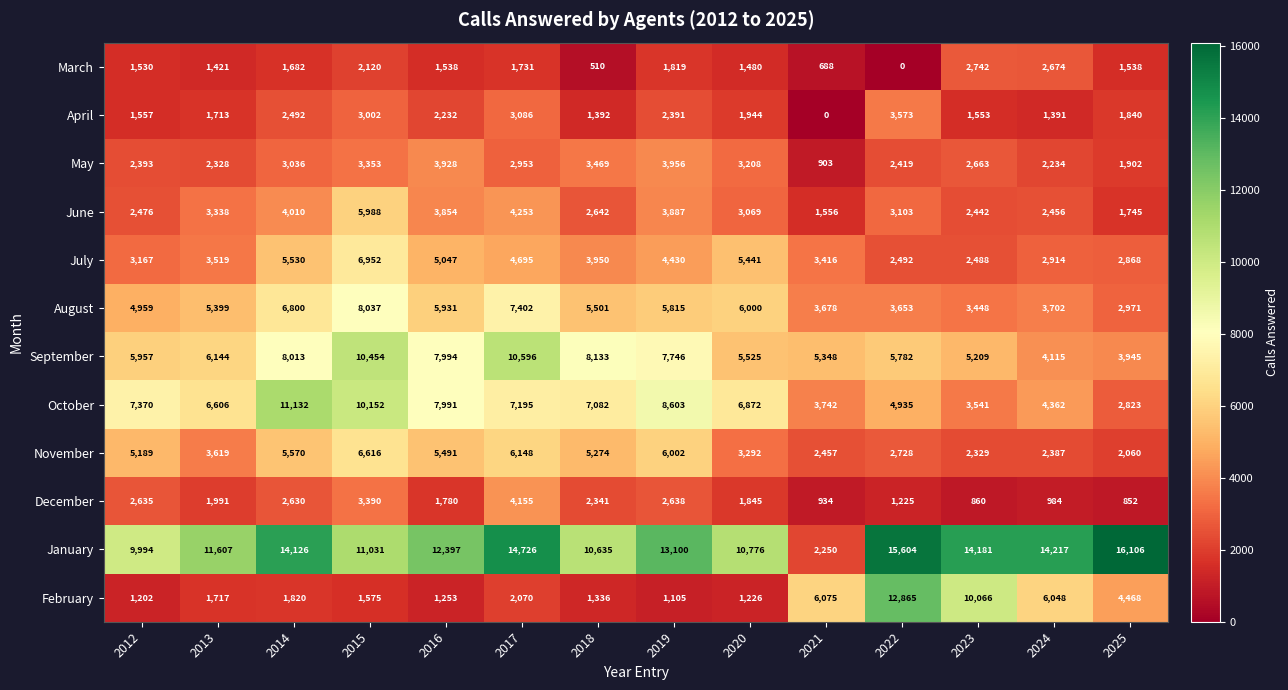

What is the sum of all June values?

44819